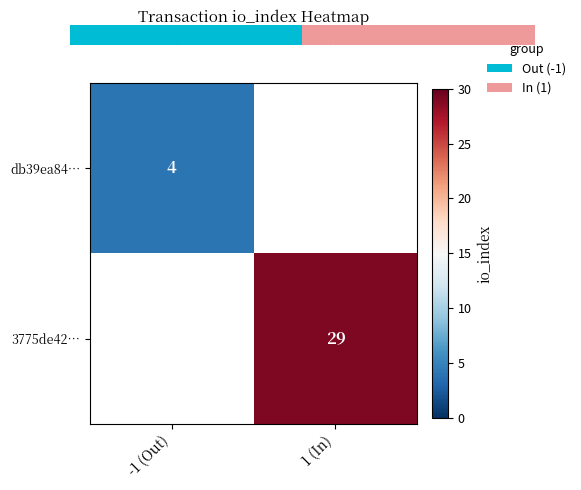

Is the value of db39ea84… at -1 (Out) greater than the value of 3775de42… at 1 (In)?

No